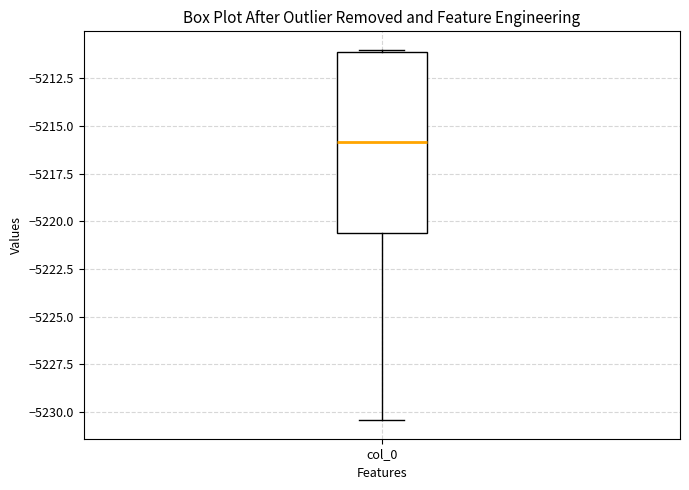

Transcribe this box plot: give where the median line is, the range the box spans, and where the two whiskers end, as read against the y-axis. The values are not printed on the chart, so give them approximately, as read against the axis.

median -5216.0, box -5220.5 to -5211.0, whiskers -5230.5 to -5211.0